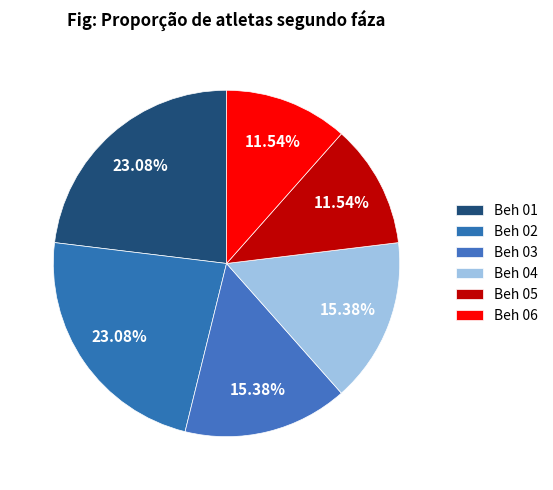

Count the number of slices in the pie.

6